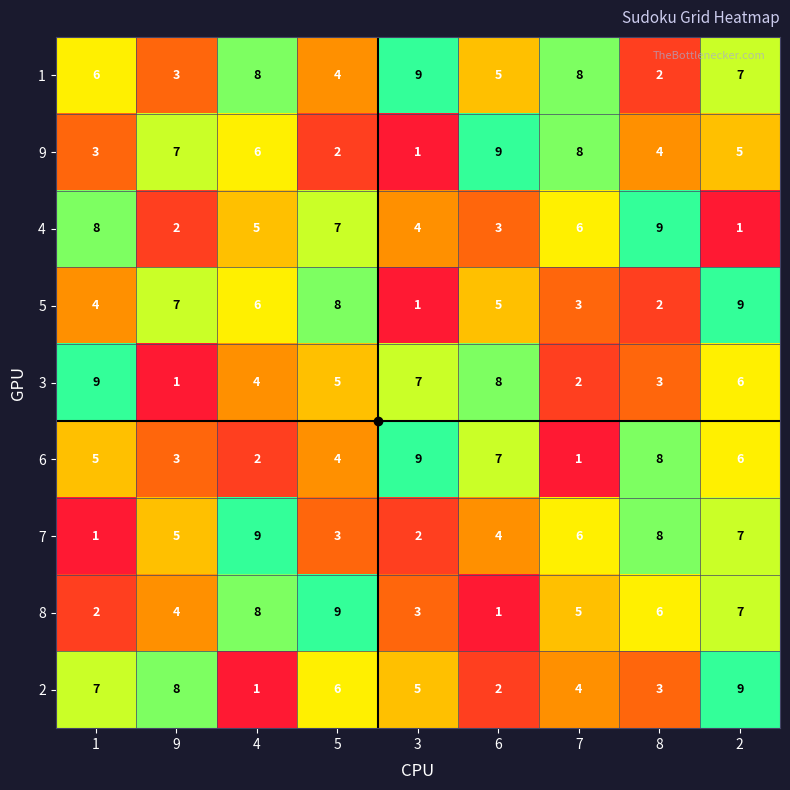

Which series changed the most between 4 and 6?

8